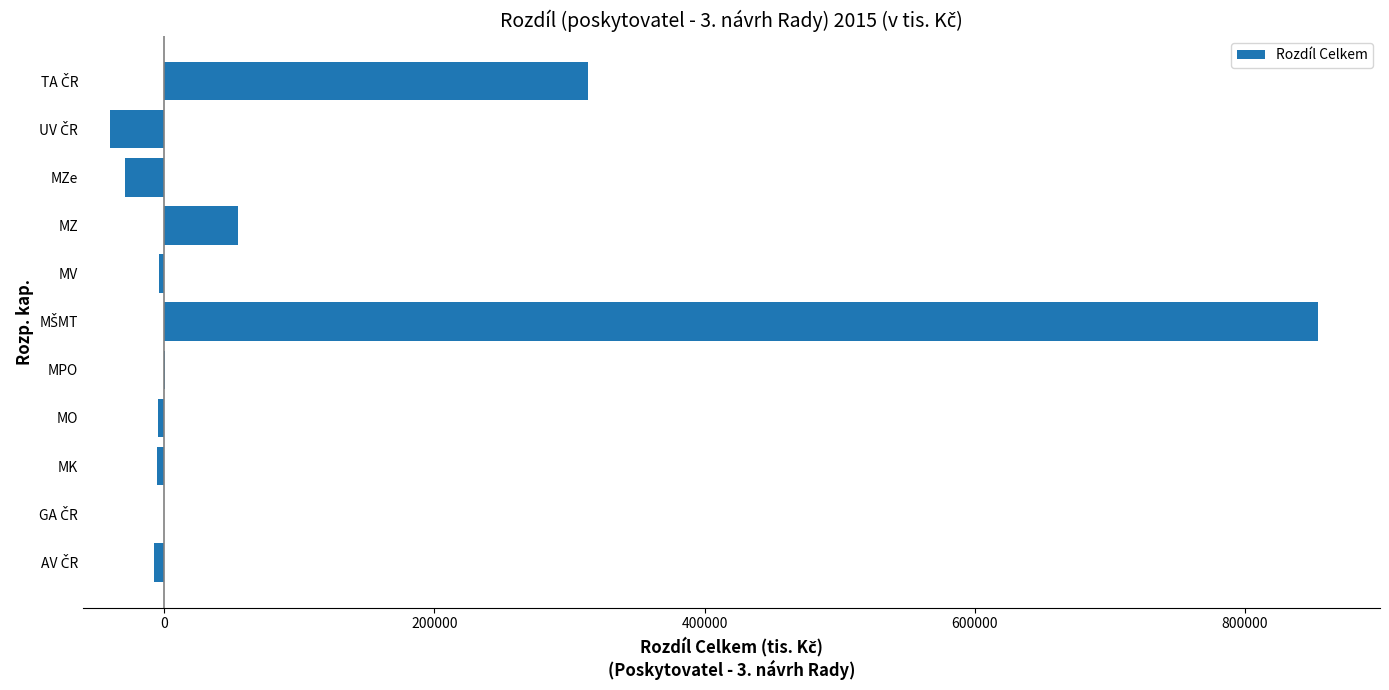

How many data points does each series have?

11